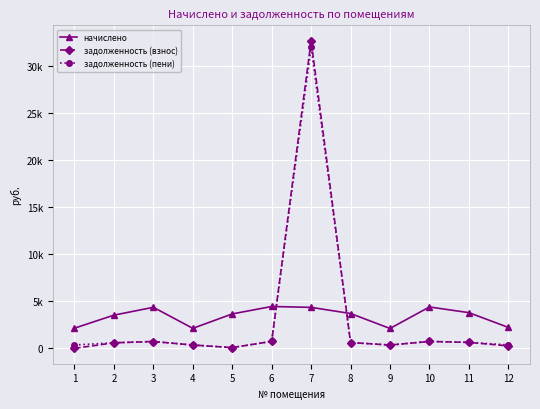

True or false: задолженность (пени) has more than 0 points higher than both neighbors.

True